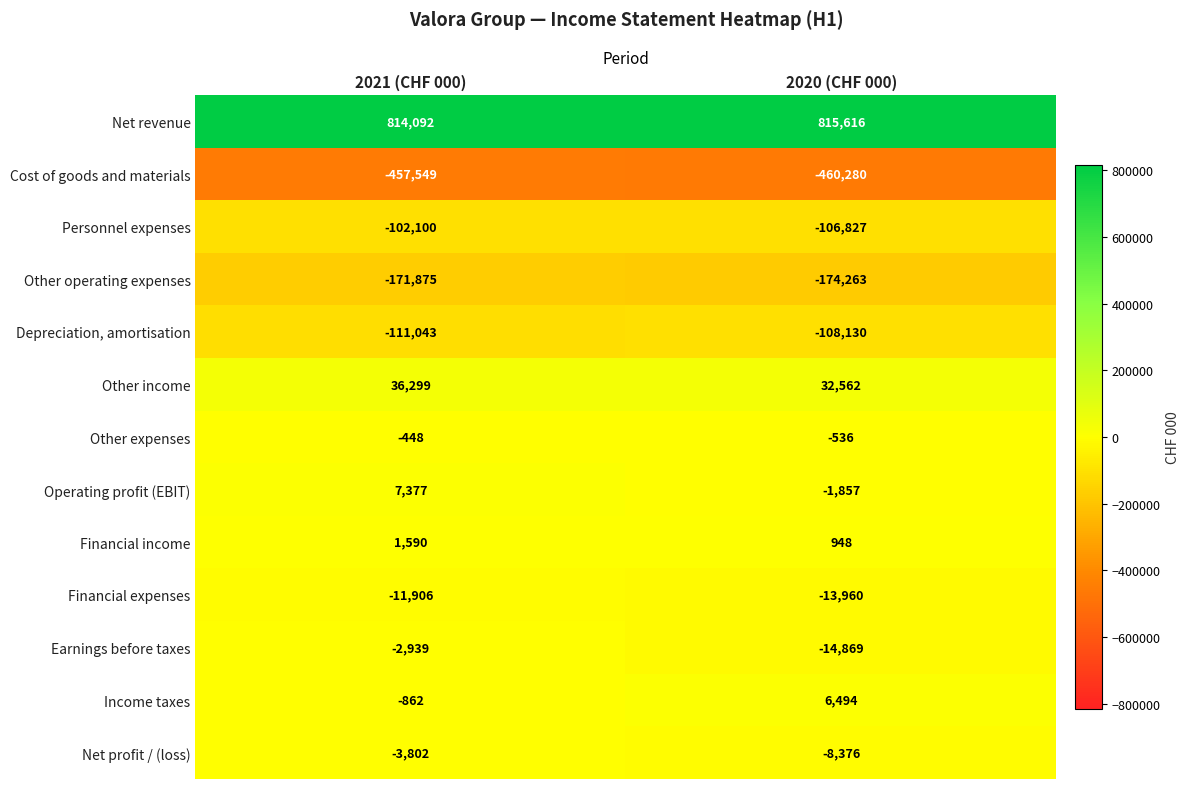

Reading right to left, list all the values displayed in this chart.

Net revenue: 815616	814092
Cost of goods and materials: -460280	-457549
Personnel expenses: -106827	-102100
Other operating expenses: -174263	-171875
Depreciation, amortisation: -108130	-111043
Other income: 32562	36299
Other expenses: -536	-448
Operating profit (EBIT): -1857	7377
Financial income: 948	1590
Financial expenses: -13960	-11906
Earnings before taxes: -14869	-2939
Income taxes: 6494	-862
Net profit / (loss): -8376	-3802